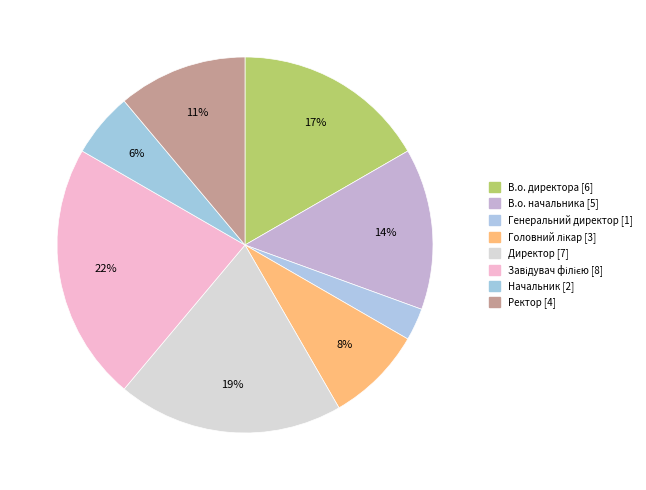

How many segments does this pie chart have?

8